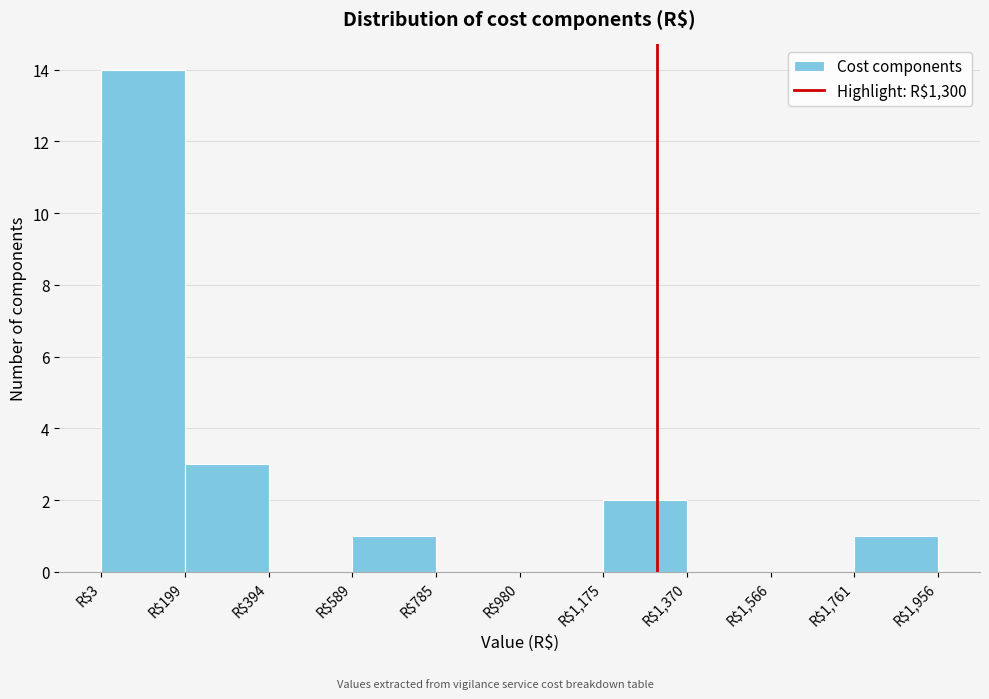

Reading left to right, transcribe this chart: for each bar, give the range it covers on the x-axis and its height. Neither the bar edges nor the heights are printed on the chart, so give them approximately, as read against the axes.

0 to 200: 14
200 to 400: 3
400 to 580: 0
580 to 780: 1
780 to 980: 0
980 to 1180: 0
1180 to 1380: 2
1380 to 1560: 0
1560 to 1760: 0
1760 to 1960: 1